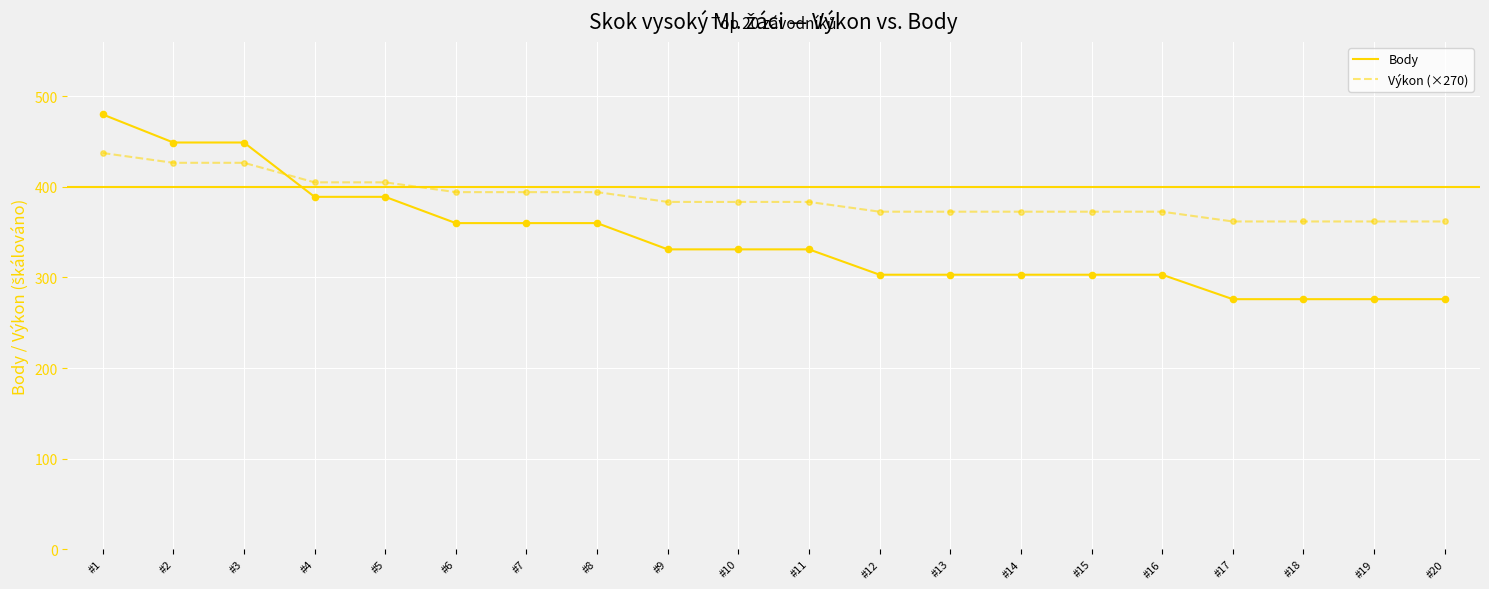

What are all the series names shown in the legend?

Body, Výkon (×270)